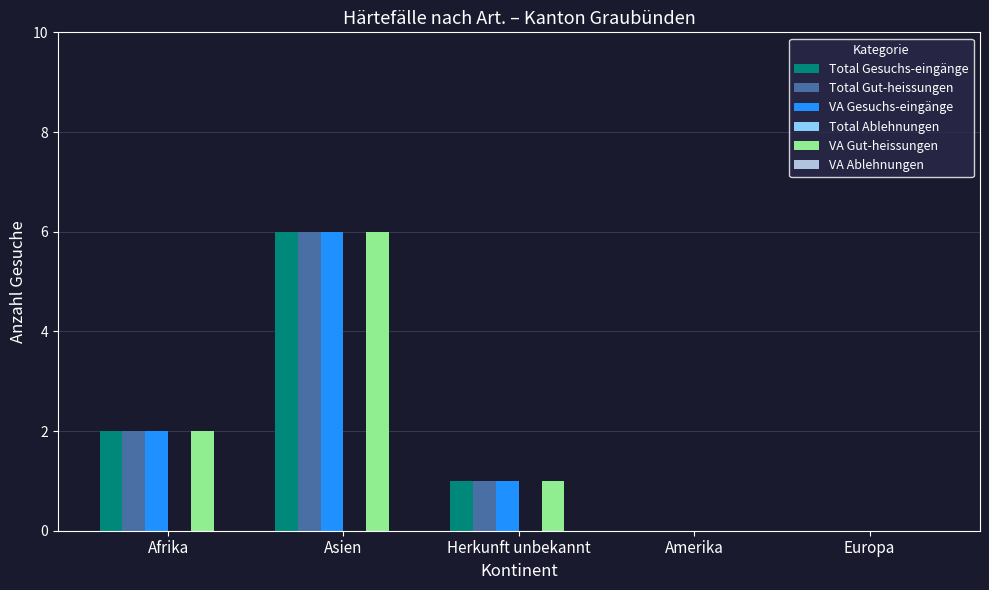

Is the value of Total Gesuchs-eingänge at Herkunft unbekannt greater than the value of Total Gut-heissungen at Amerika?

Yes